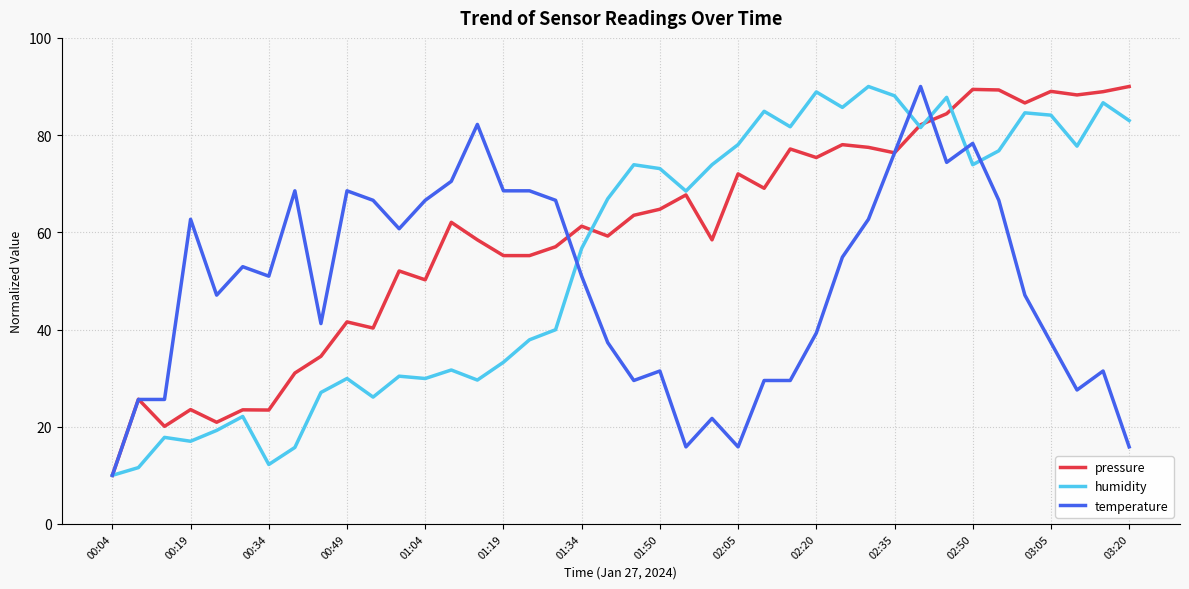

What is the maximum value for pressure?

90.0